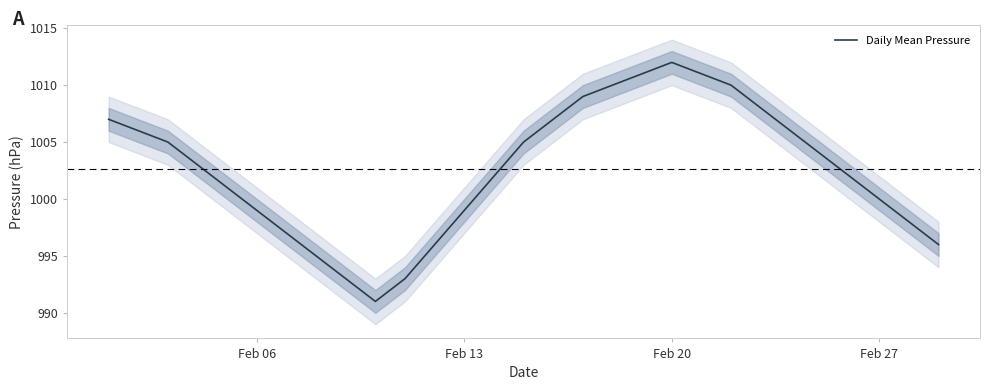

What is the minimum value for Daily Mean Pressure?

991